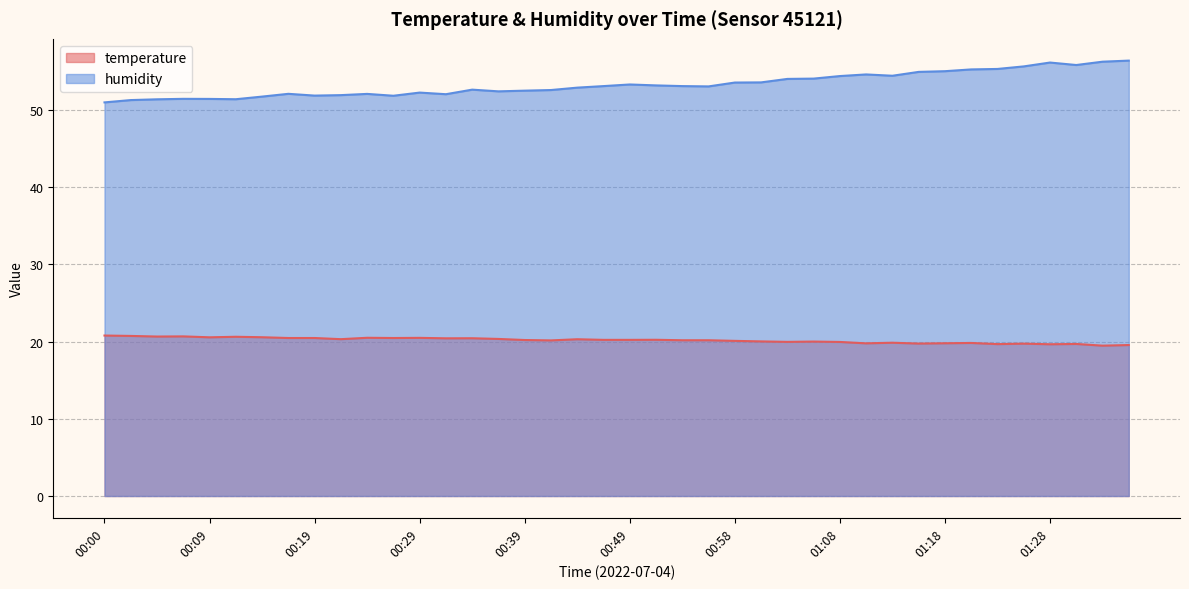

List the series in order of their overall mean, lowest first.

temperature, humidity